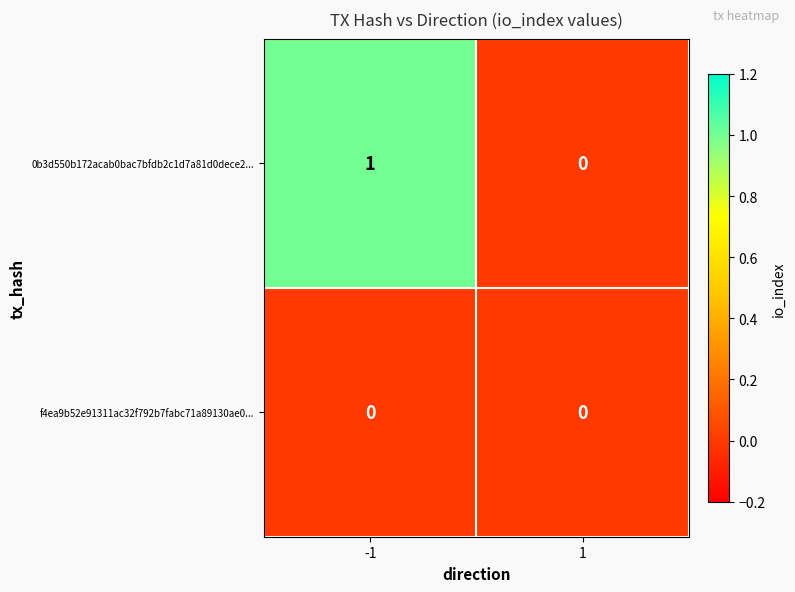

How many distinct data groups are displayed?

2